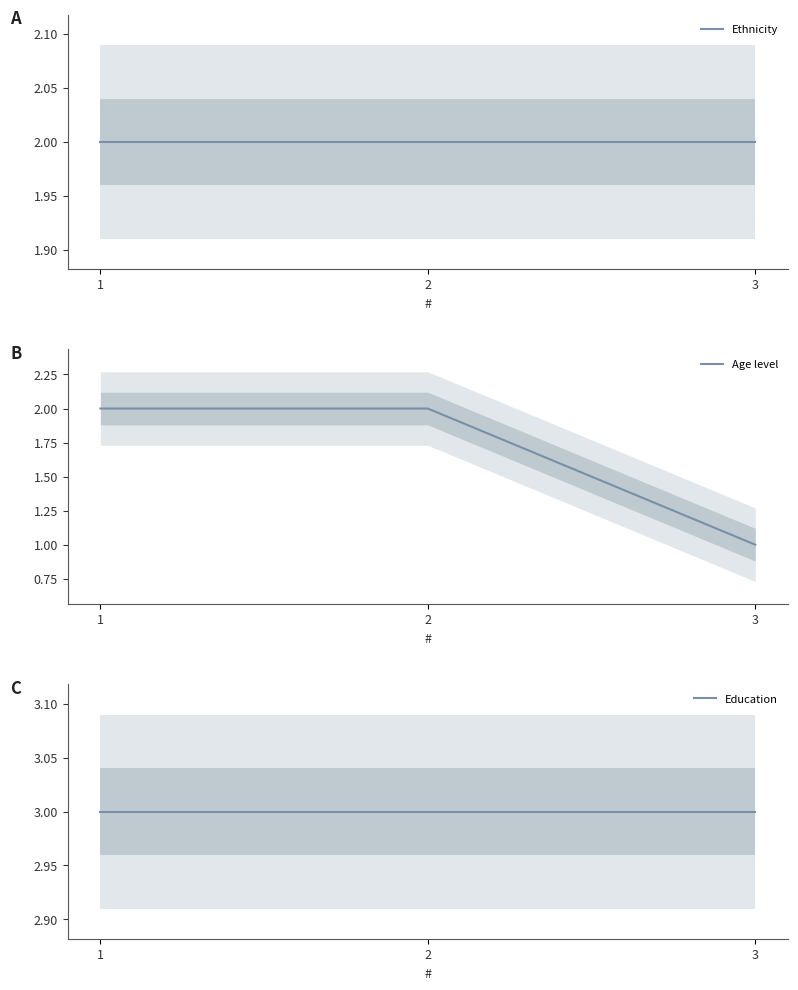

What is the greatest value displayed?

3